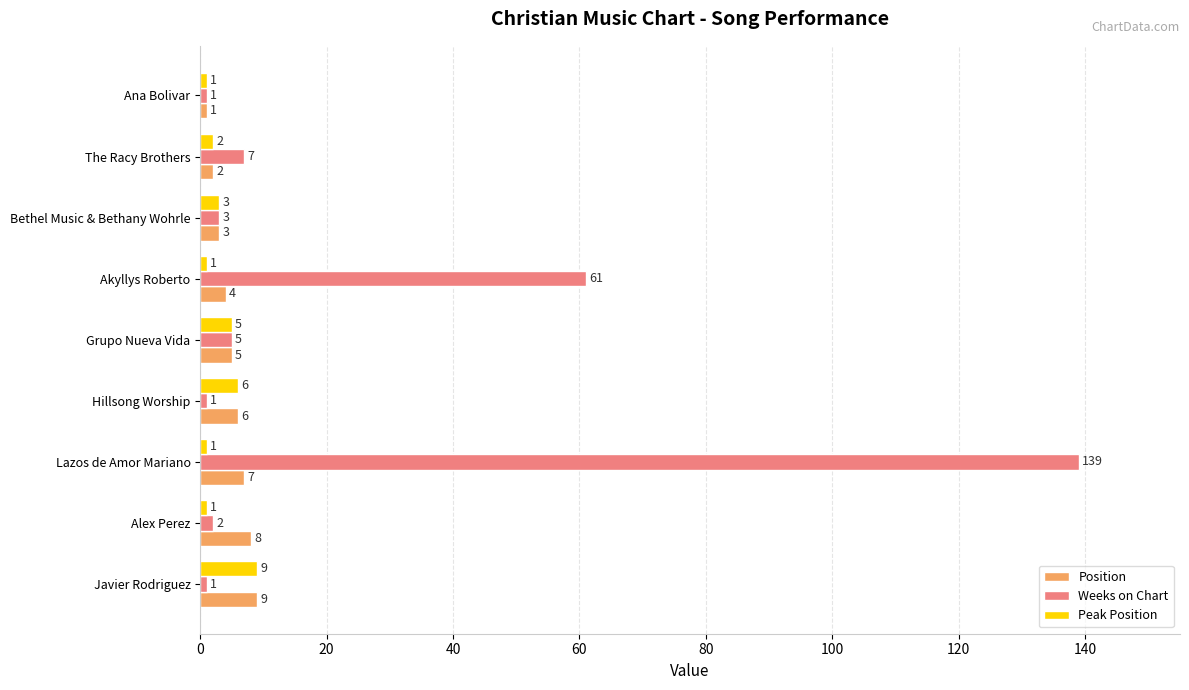

What is the greatest value displayed?

139